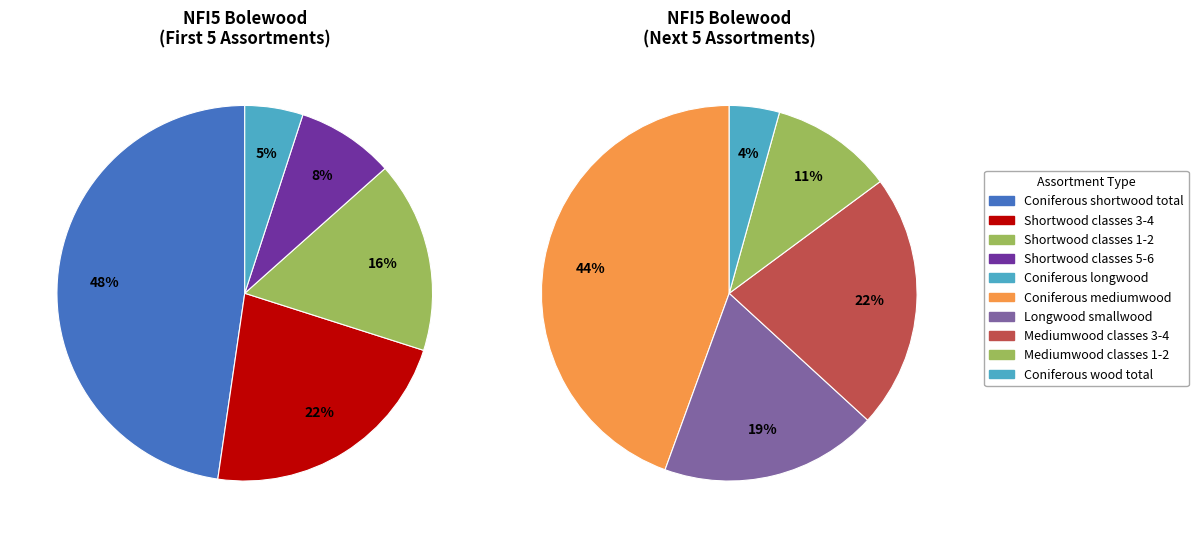

Is there a majority slice in this chart?

No